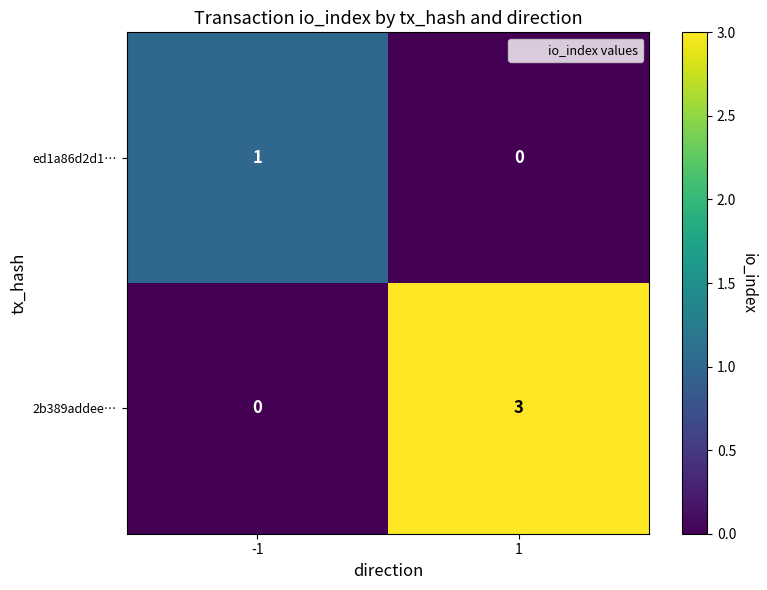

Rank the series at 1 from lowest to highest value.

ed1a86d2d1…, 2b389addee…